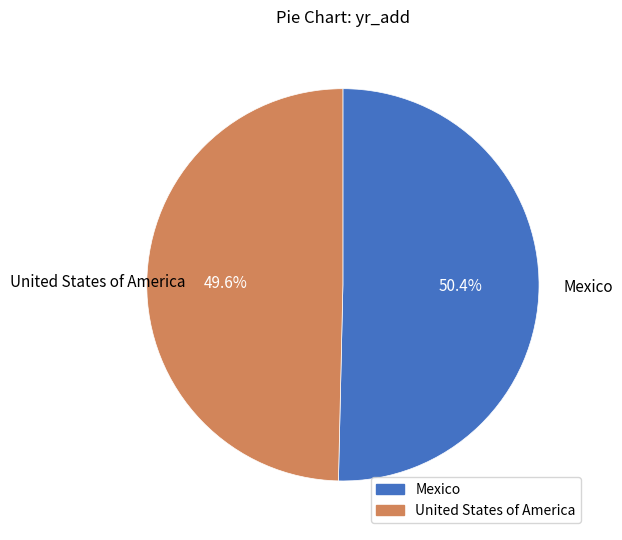

How many slices are in this pie chart?

2